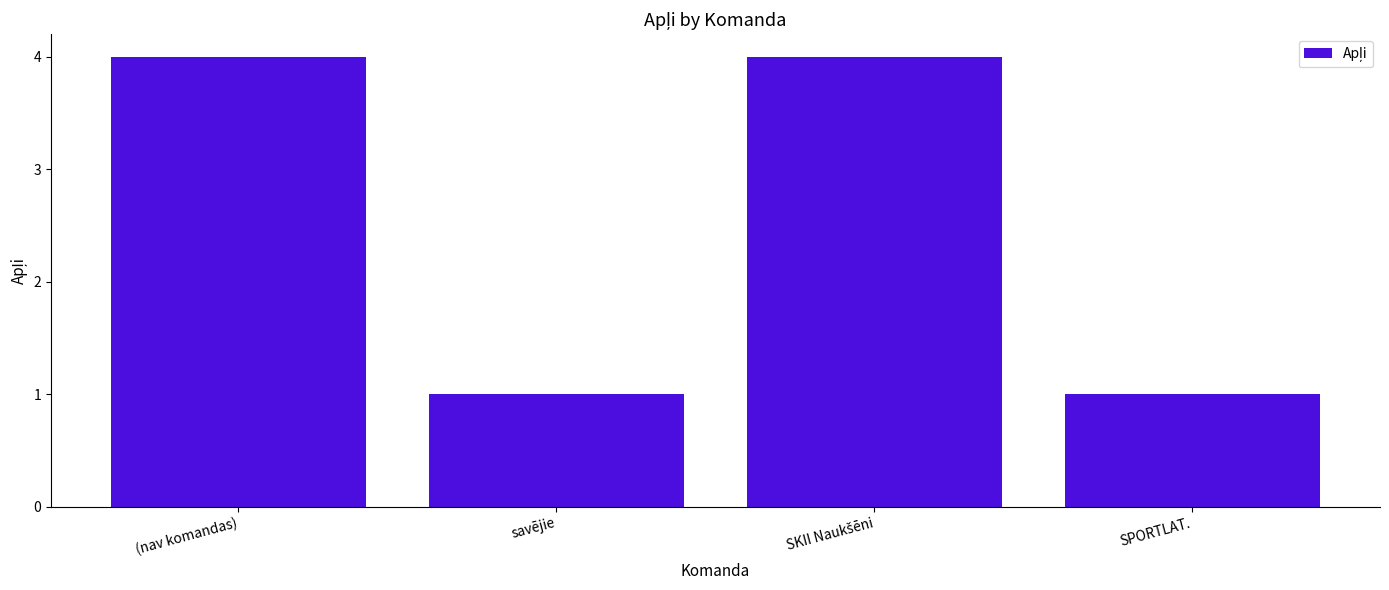

What is the sum of all values?

10